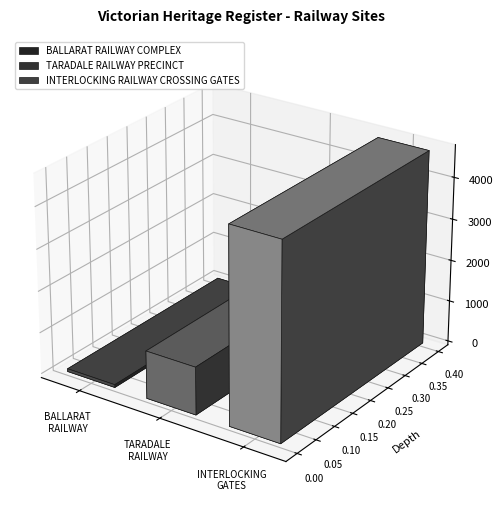

Reading left to right, transcribe all the data shown in this chart.

BALLARAT RAILWAY COMPLEX=68	TARADALE RAILWAY PRECINCT=1144	INTERLOCKING RAILWAY CROSSING GATES=4675